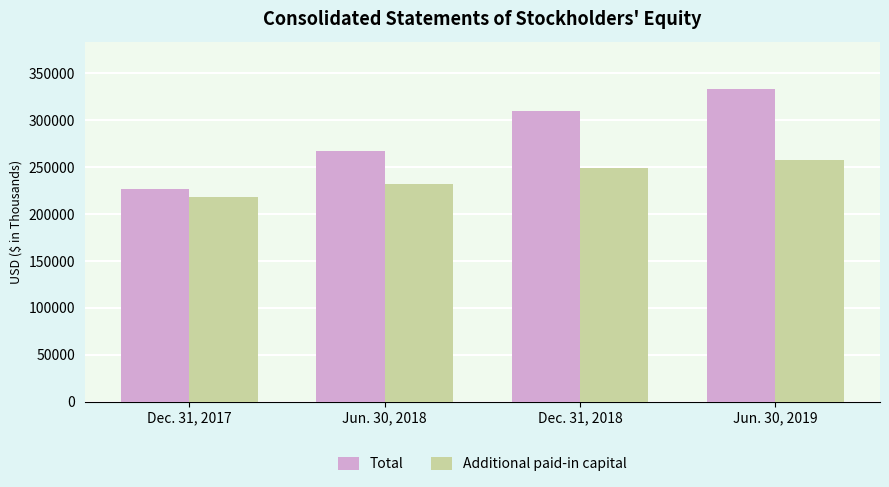

What is the approximate value of Total at Dec. 31, 2017?

227041